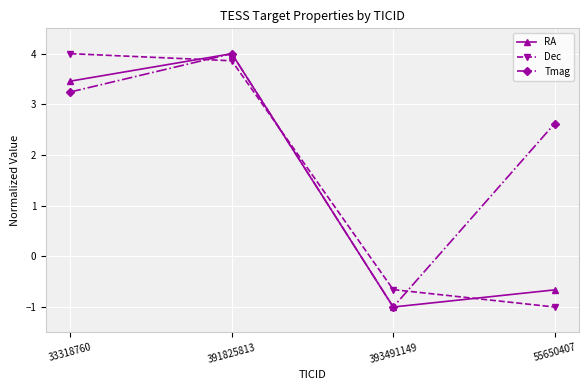

What position from the right is 55650407?

1